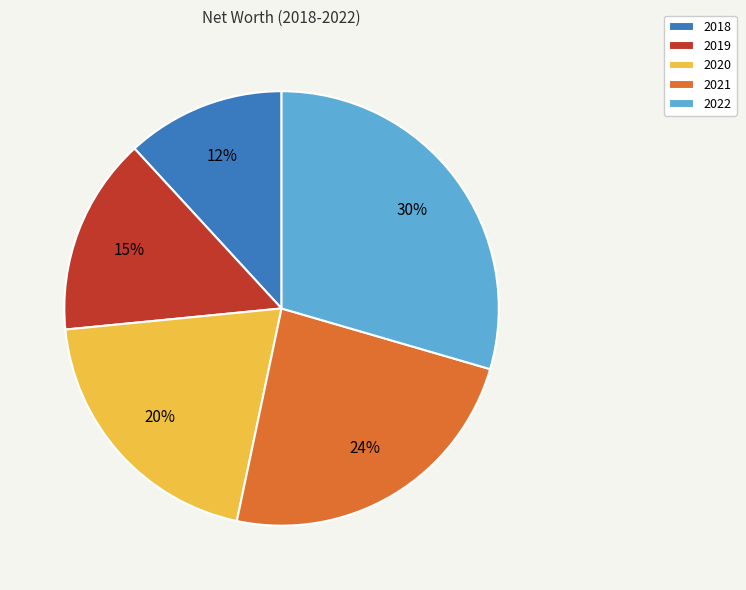

How many segments does this pie chart have?

5